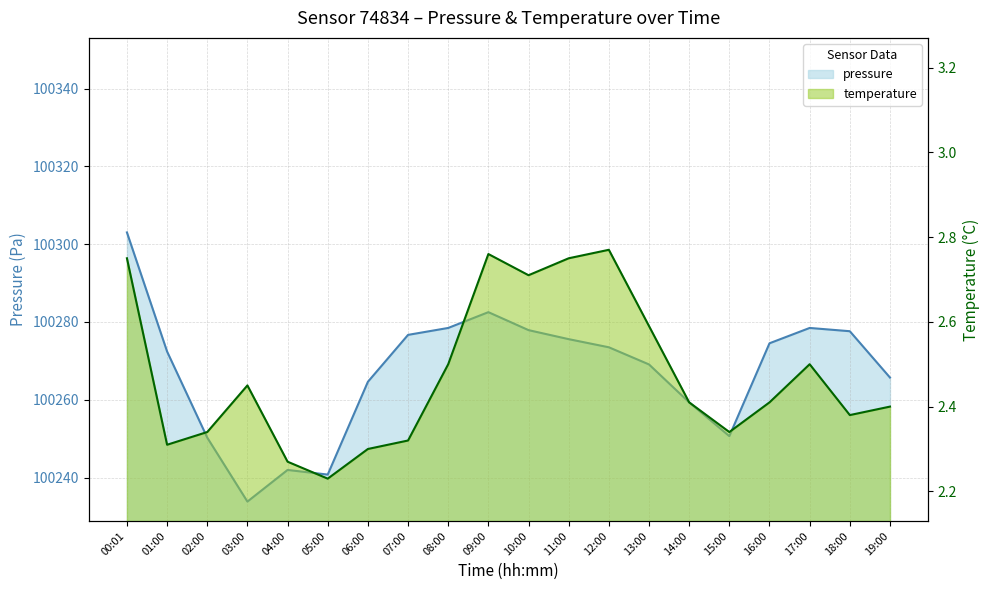

List the series in order of their peak value, highest first.

pressure, temperature